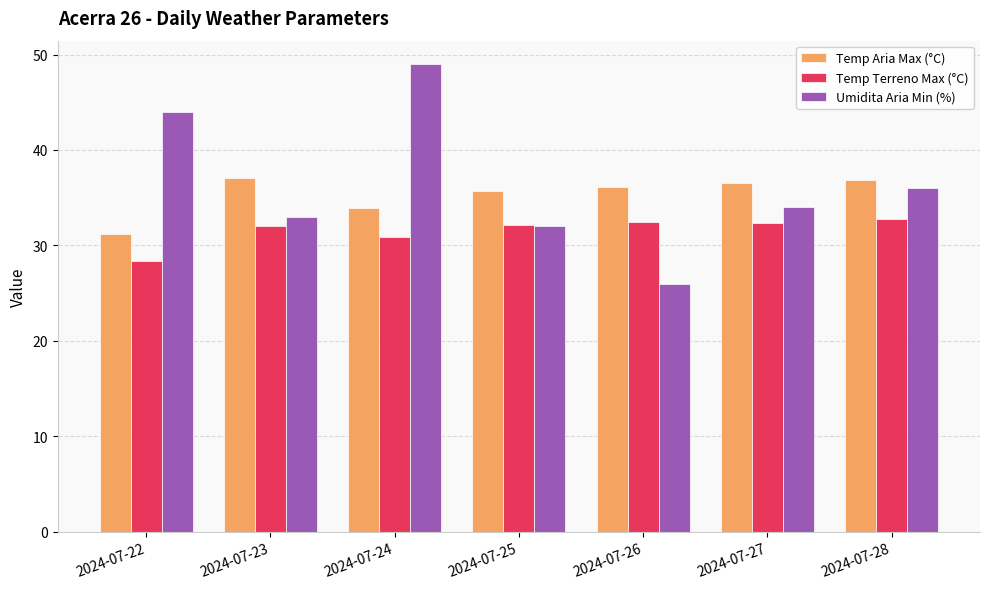

List the series in order of their overall mean, lowest first.

Temp Terreno Max (°C), Temp Aria Max (°C), Umidita Aria Min (%)